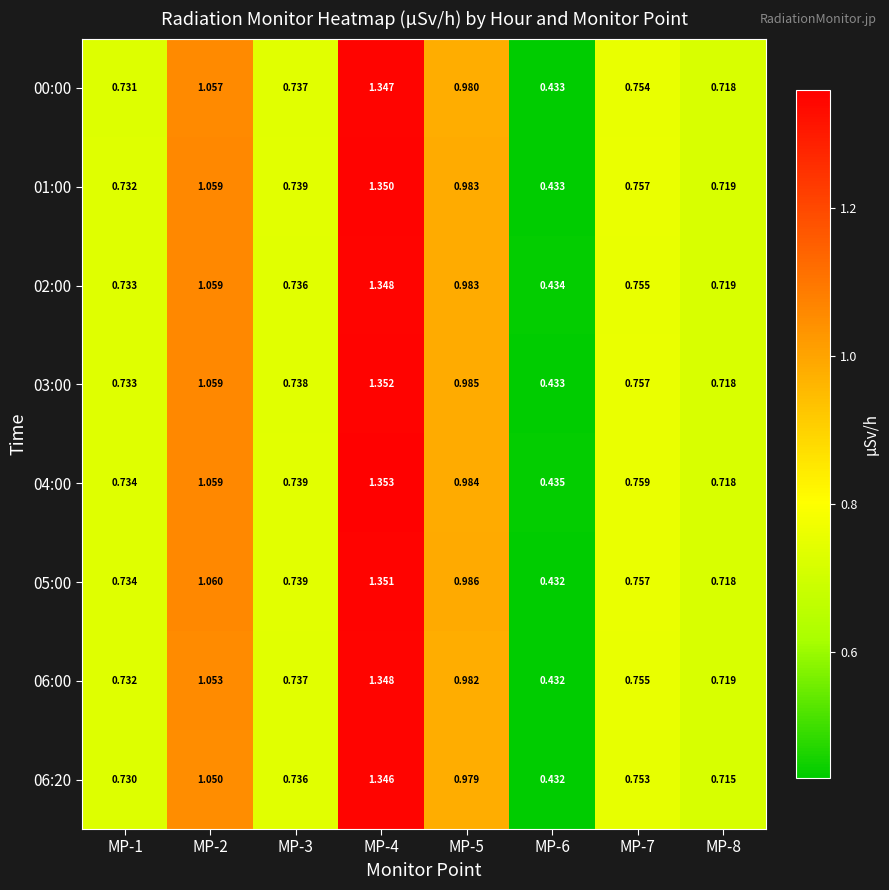

Reading right to left, what are all the values shown in this chart?

00:00: MP-8=0.7	MP-7=0.8	MP-6=0.4	MP-5=1.0	MP-4=1.3	MP-3=0.7	MP-2=1.1	MP-1=0.7
01:00: MP-8=0.7	MP-7=0.8	MP-6=0.4	MP-5=1.0	MP-4=1.4	MP-3=0.7	MP-2=1.1	MP-1=0.7
02:00: MP-8=0.7	MP-7=0.8	MP-6=0.4	MP-5=1.0	MP-4=1.3	MP-3=0.7	MP-2=1.1	MP-1=0.7
03:00: MP-8=0.7	MP-7=0.8	MP-6=0.4	MP-5=1.0	MP-4=1.4	MP-3=0.7	MP-2=1.1	MP-1=0.7
04:00: MP-8=0.7	MP-7=0.8	MP-6=0.4	MP-5=1.0	MP-4=1.4	MP-3=0.7	MP-2=1.1	MP-1=0.7
05:00: MP-8=0.7	MP-7=0.8	MP-6=0.4	MP-5=1.0	MP-4=1.4	MP-3=0.7	MP-2=1.1	MP-1=0.7
06:00: MP-8=0.7	MP-7=0.8	MP-6=0.4	MP-5=1.0	MP-4=1.3	MP-3=0.7	MP-2=1.1	MP-1=0.7
06:20: MP-8=0.7	MP-7=0.8	MP-6=0.4	MP-5=1.0	MP-4=1.3	MP-3=0.7	MP-2=1.1	MP-1=0.7